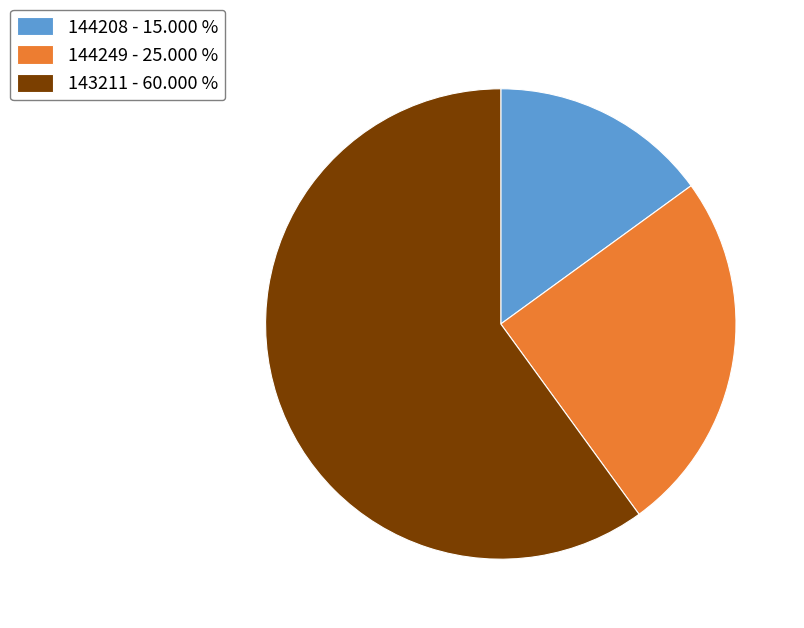

Approximately how many times larger is the value at 143211 compared to 144208?

4.0